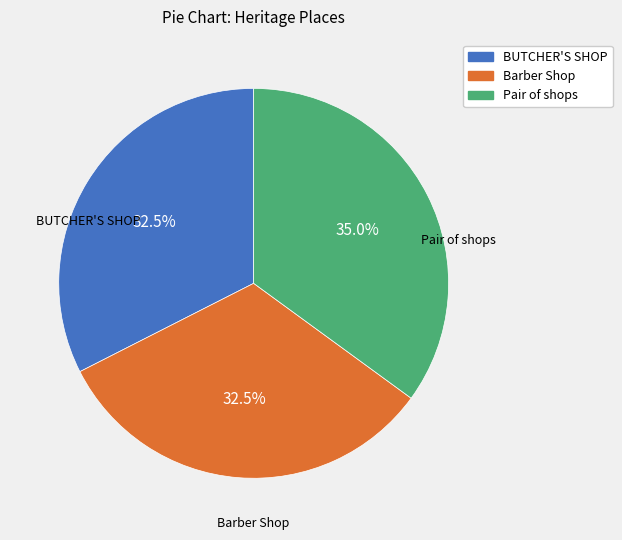

To the nearest percent, what is the combined percentage of Pair of shops and Barber Shop?

68%